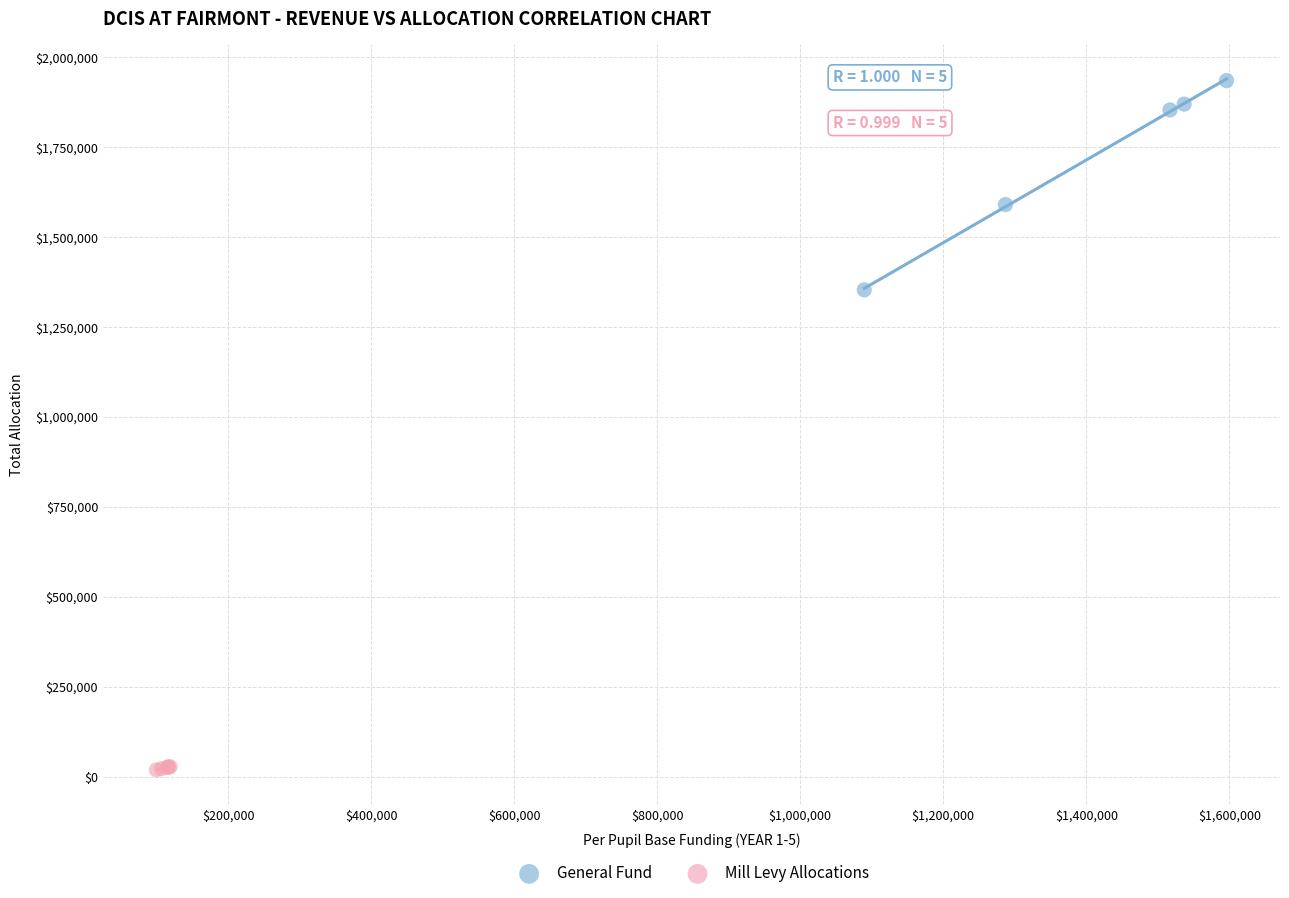

Which series has the largest Y range (max minus min)?

General Fund